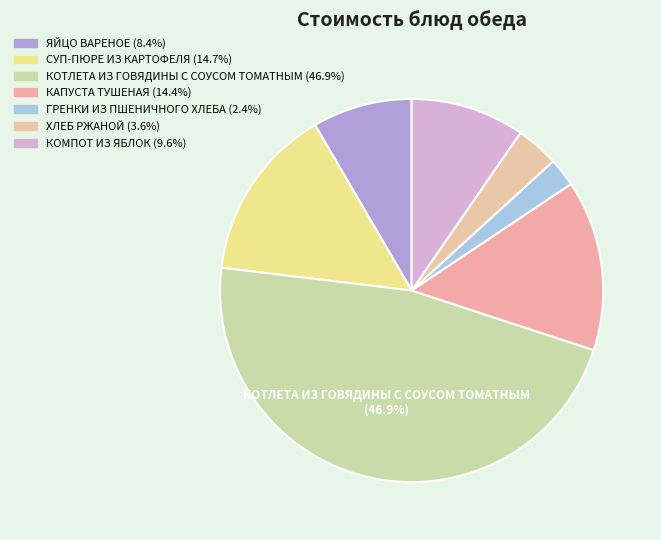

Which category has the biggest portion of the pie?

КОТЛЕТА ИЗ ГОВЯДИНЫ С СОУСОМ ТОМАТНЫМ